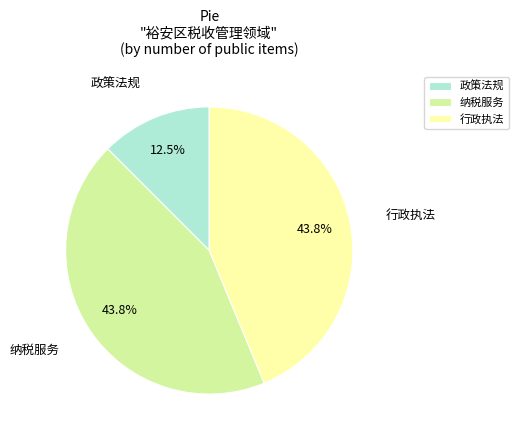

Approximately how many times larger is the value at 纳税服务 compared to 政策法规?

3.5